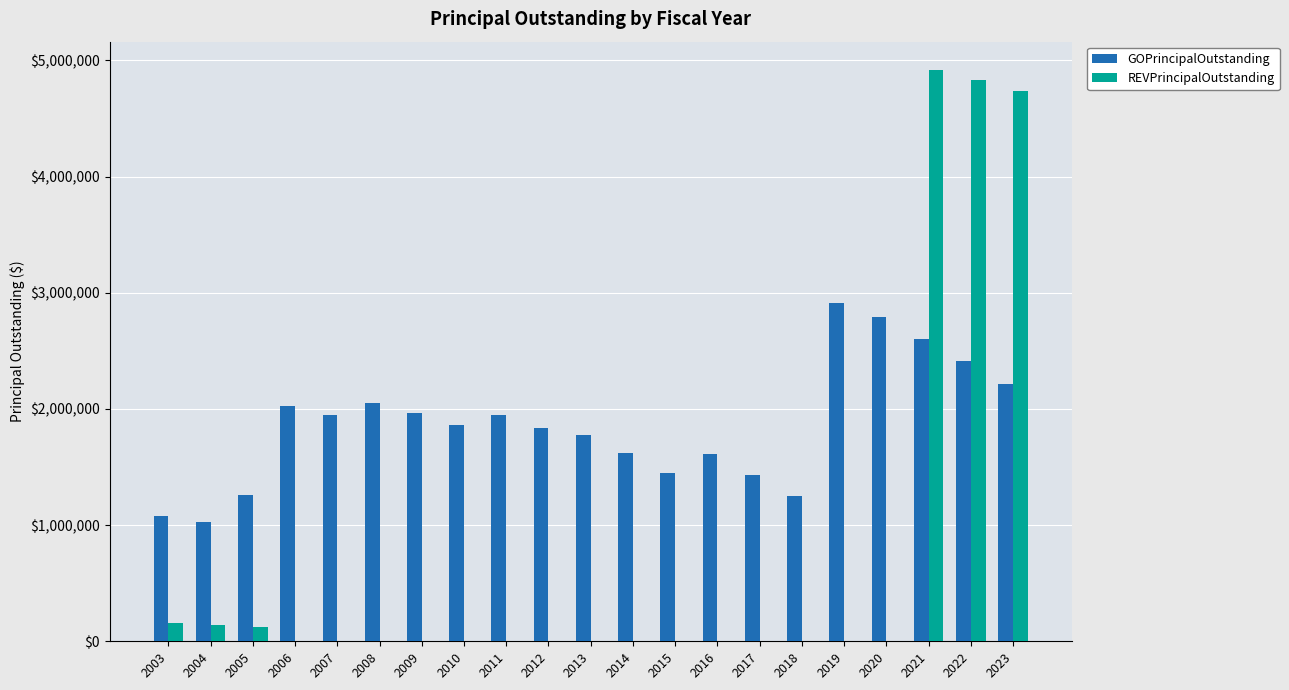

What is the maximum value shown in the chart?

4915000